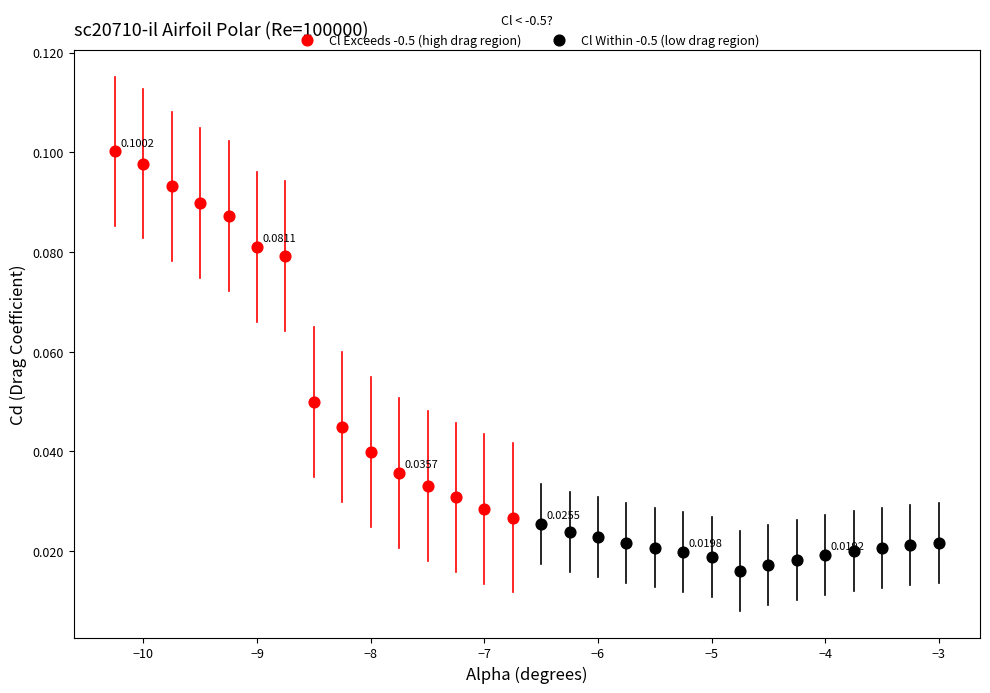

Which series contains the highest Y value?

Cl Exceeds -0.5 (high drag region)